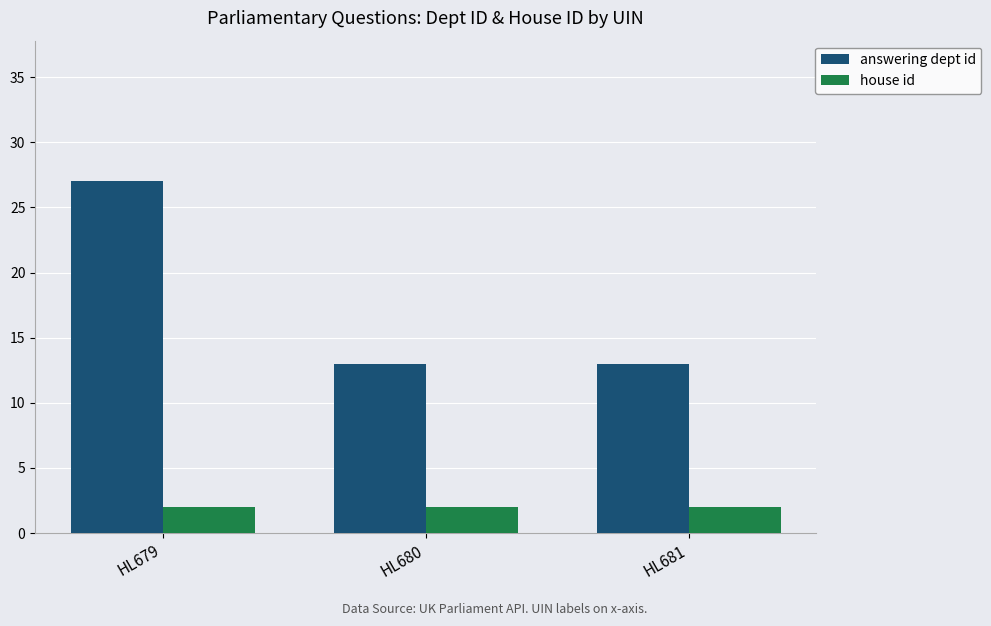

How many answering dept id values are between 13 and 27?

3